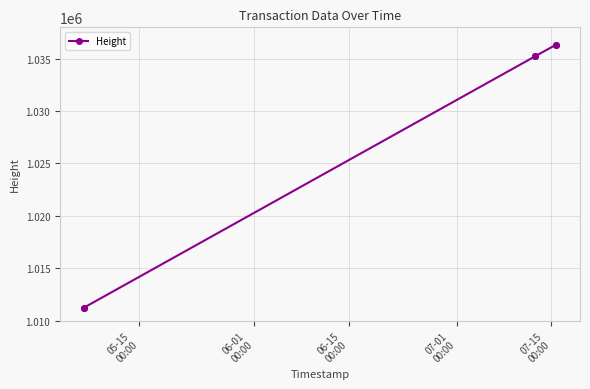

What is the difference between the second highest and minimum values?

25144